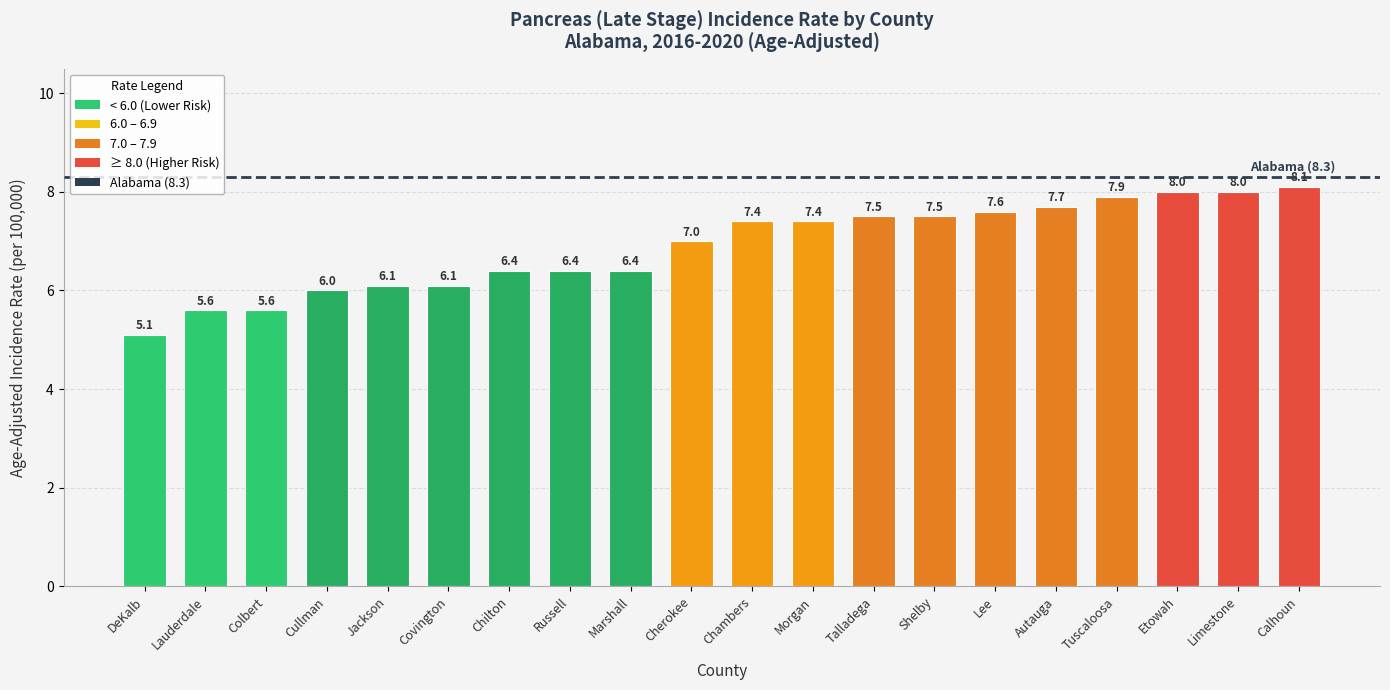

At which label is the value closest to 6?

Cullman